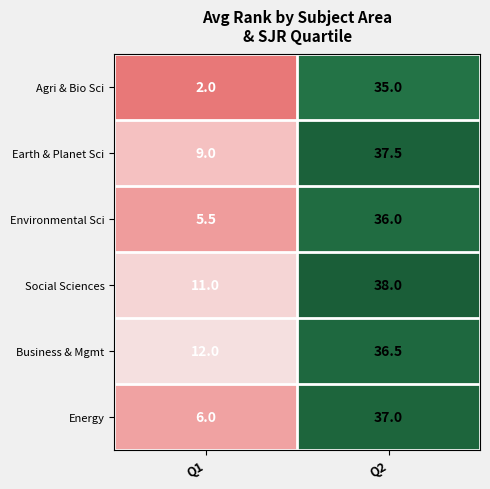

What is the difference between the highest and lowest values at Q1?

10.0